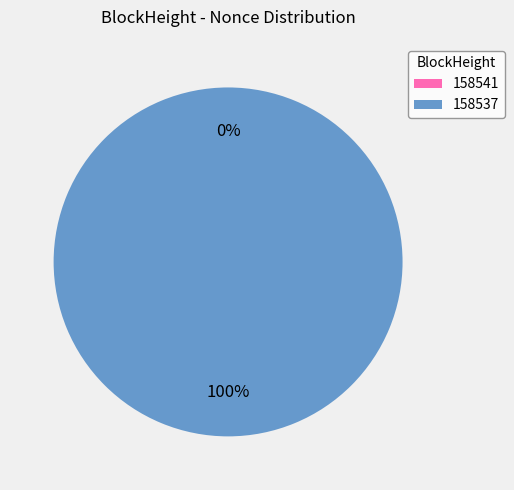

True or false: 158537 accounts for 92% of the total.

False